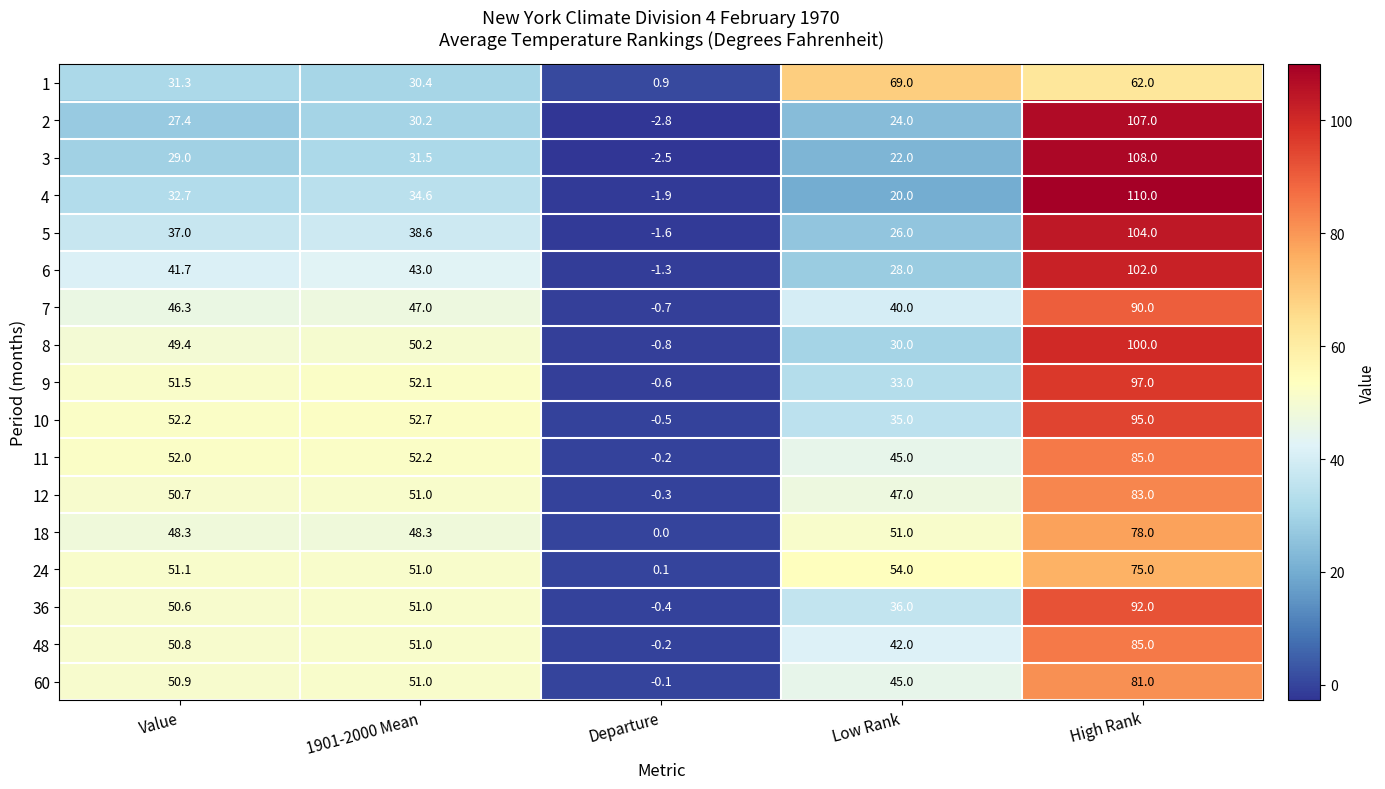

At how many categories does at least one series exceed 35?

4